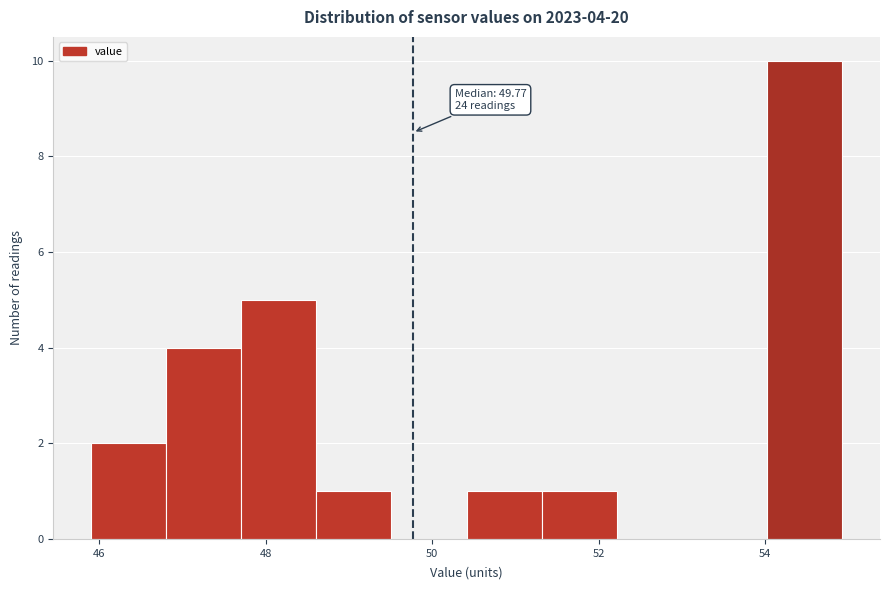

Over which range of the x-axis is the bar tallest?

54.0 to 55.0